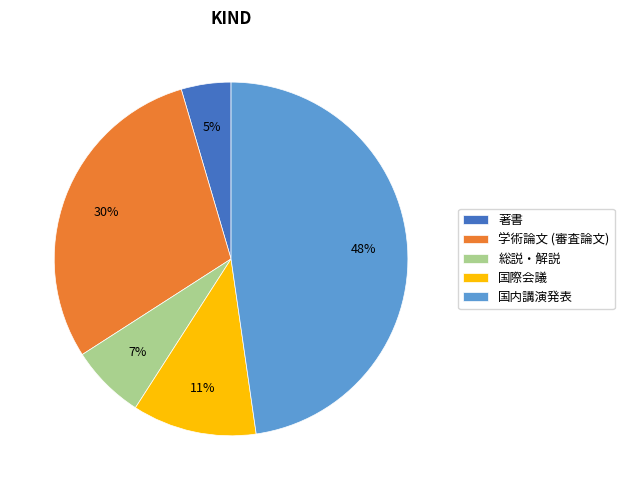

True or false: 国際会議 accounts for 11% of the total.

True